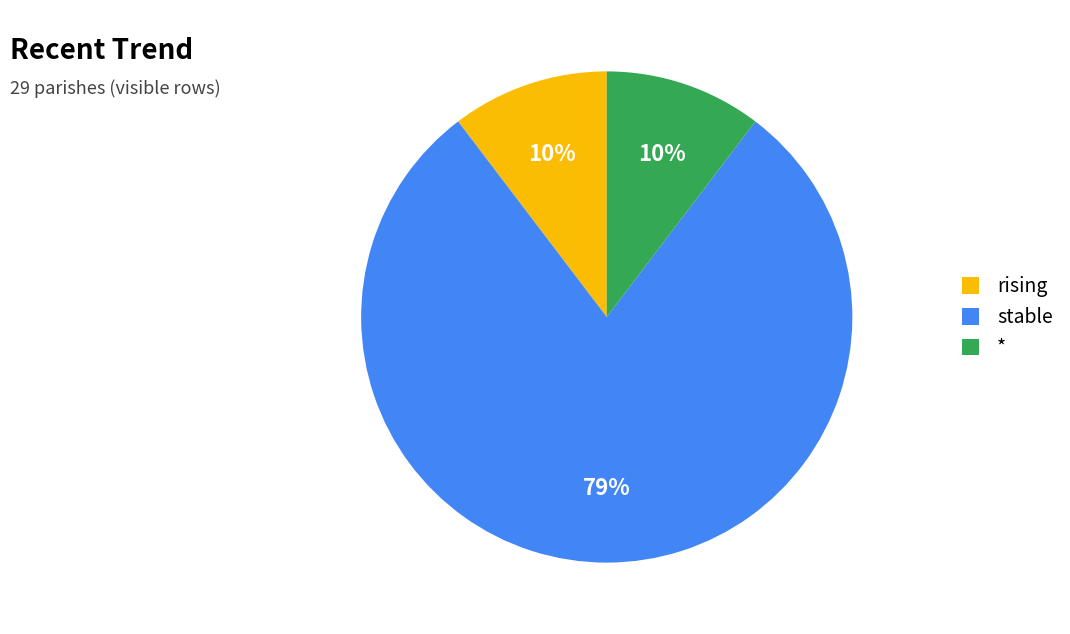

Is the sum of stable and rising greater than half?

Yes